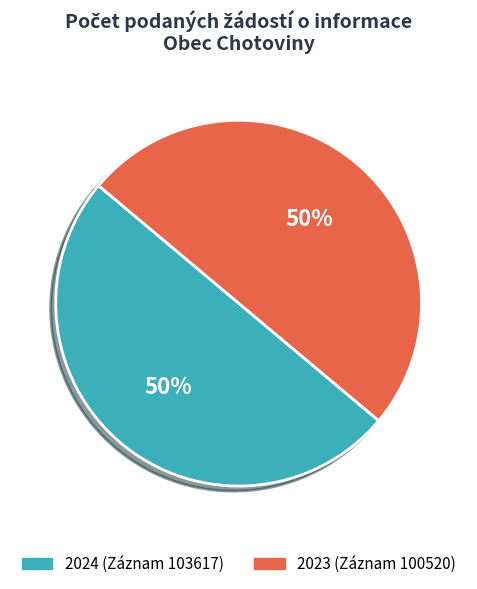

To the nearest percent, what is the average slice percentage?

50%